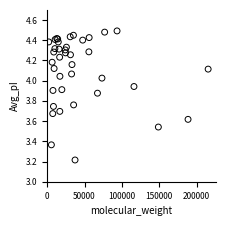

What Y value in the scatter plot is closest to 3?

3.2